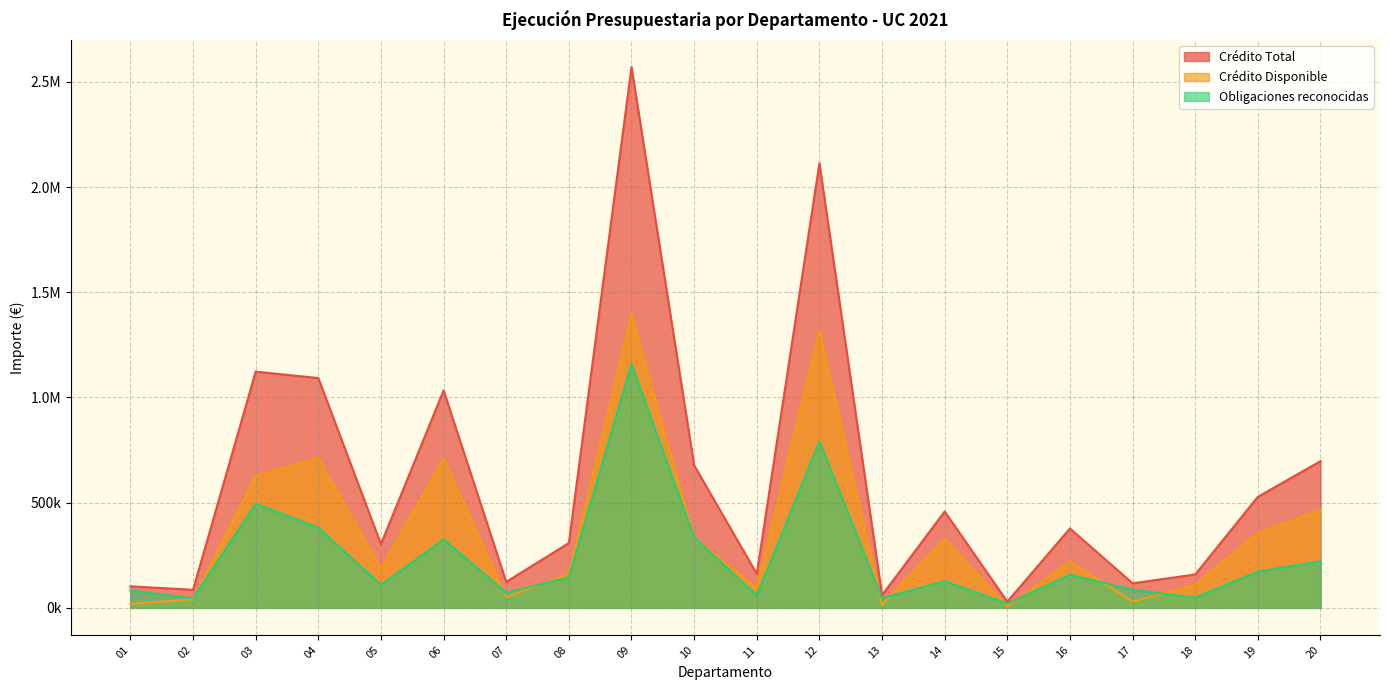

Rank the categories by Crédito Total value from highest to lowest.

09, 12, 03, 04, 06, 20, 10, 19, 14, 16, 08, 05, 11, 18, 07, 17, 01, 02, 13, 15